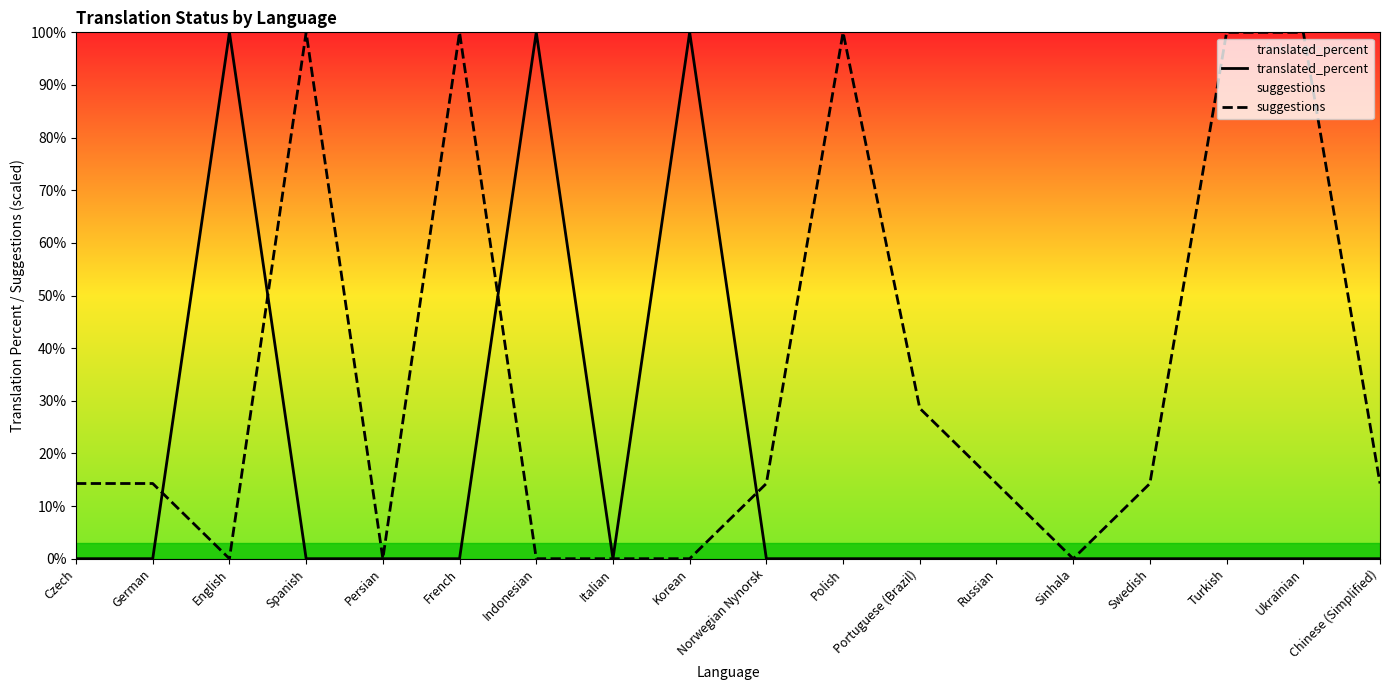

What value does the suggestions series have at Russian?

14.3